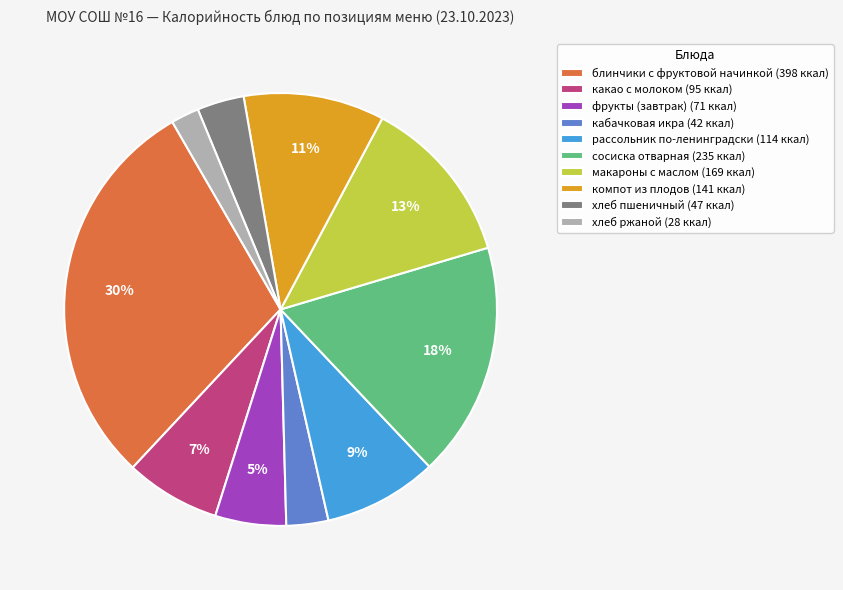

Do блинчики с фруктовой начинкой and компот из плодов together represent more than half of the pie?

No